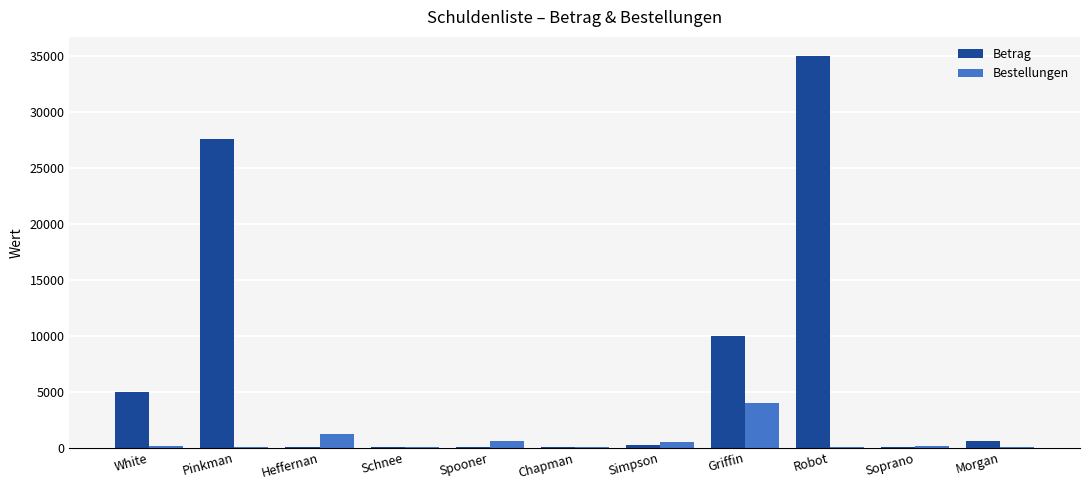

The value of Betrag at Griffin is 10000. True or false?

True